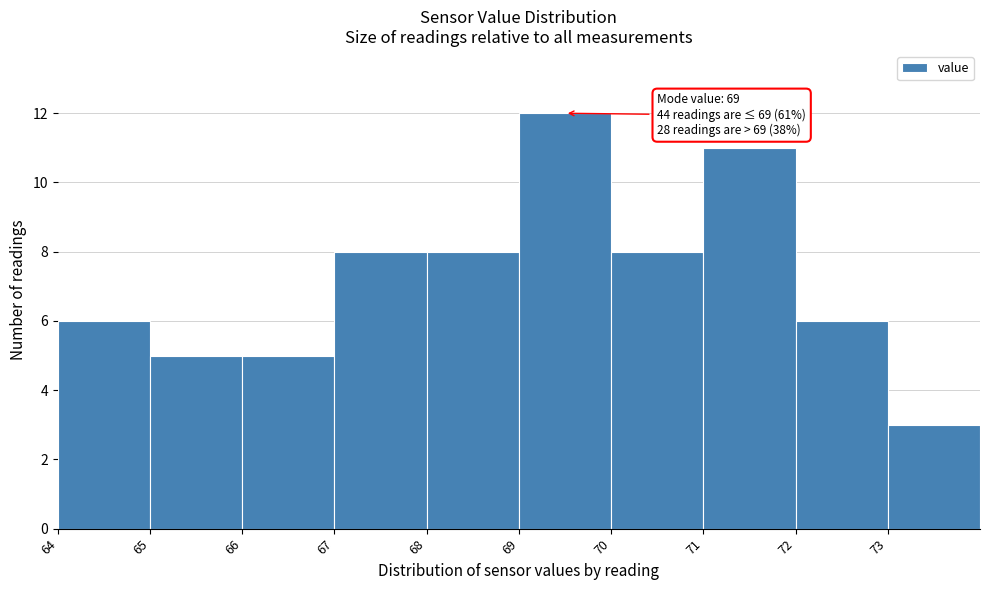

Over which range of the x-axis is the bar tallest?

69 to 70